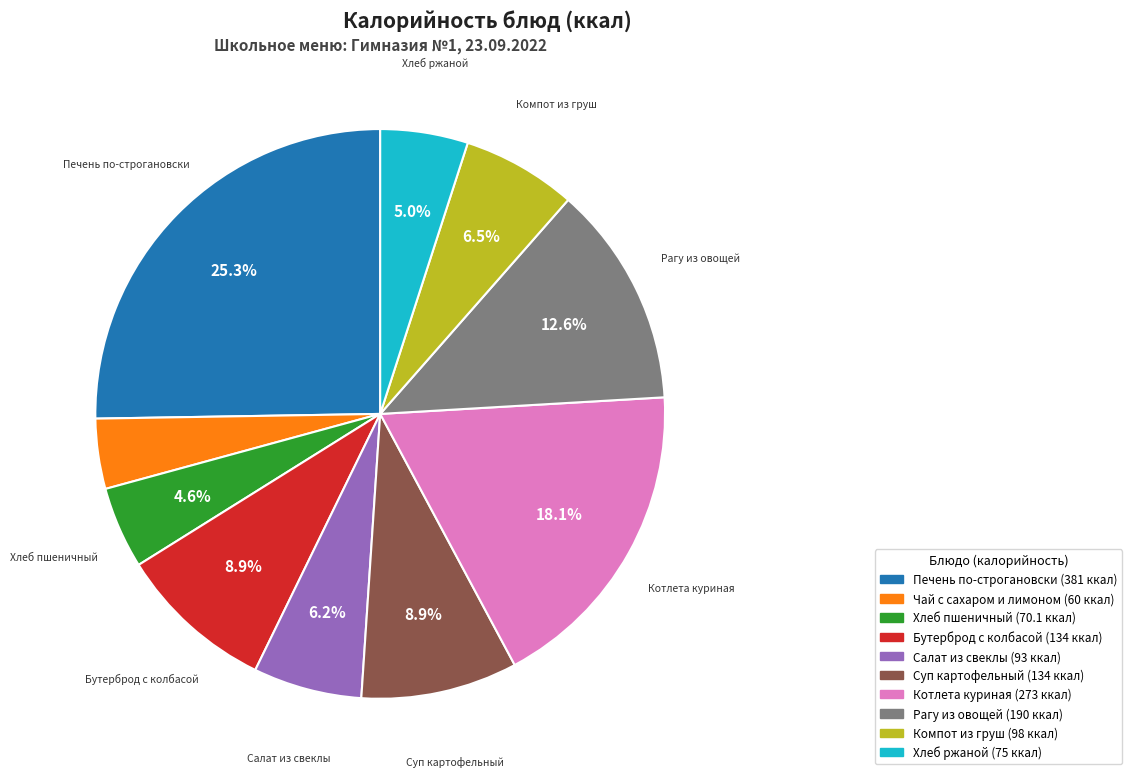

What percentage is the Печень по-строгановски slice, to the nearest percent?

25%